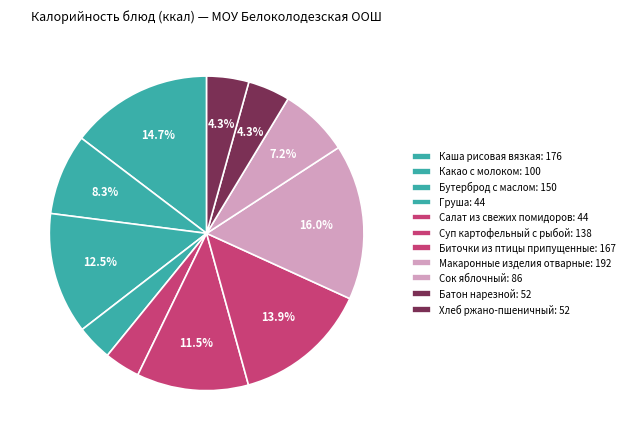

To the nearest percent, what is the average slice percentage?

9%